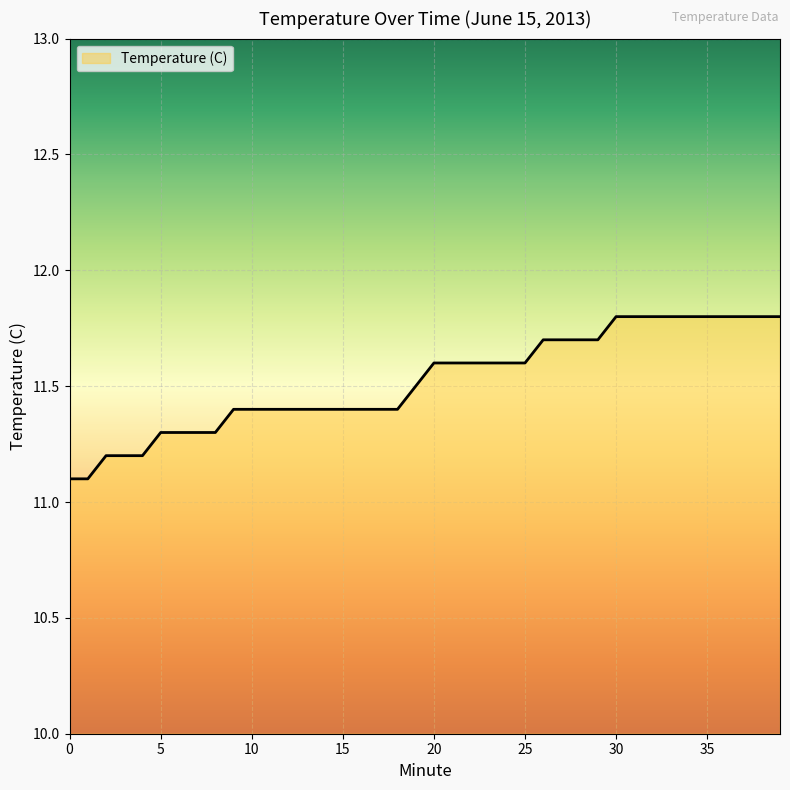

What is the maximum value shown in the chart?

11.8